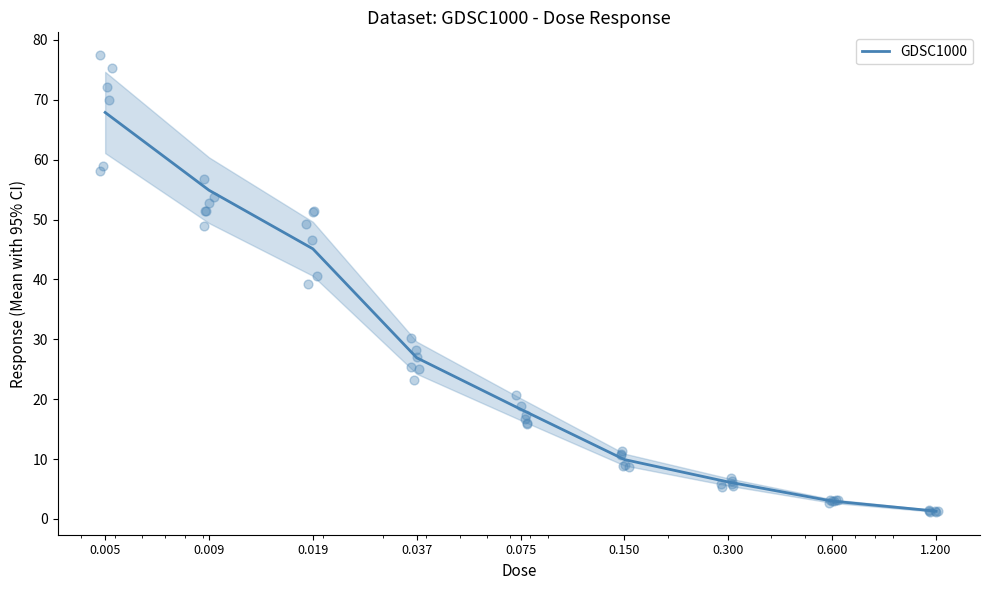

What is the change in value from 0.005 to 0.037?

-41.0